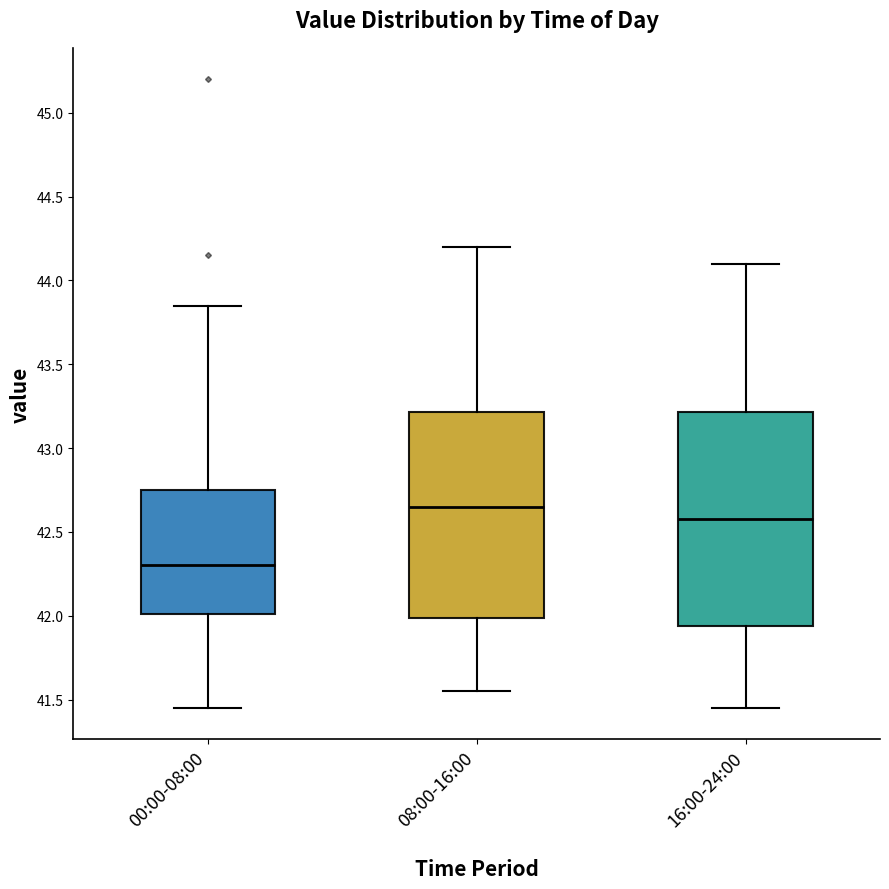

Reading left to right, transcribe this box plot: for each box, give where its median line is, the range the box spans, and where its two whiskers end, as read against the y-axis. The values are not printed on the chart, so give them approximately, as read against the axis.

00:00-08:00: median 42.30, box 42.00 to 42.75, whiskers 41.45 to 43.85
08:00-16:00: median 42.65, box 42.00 to 43.20, whiskers 41.55 to 44.20
16:00-24:00: median 42.60, box 41.95 to 43.20, whiskers 41.45 to 44.10